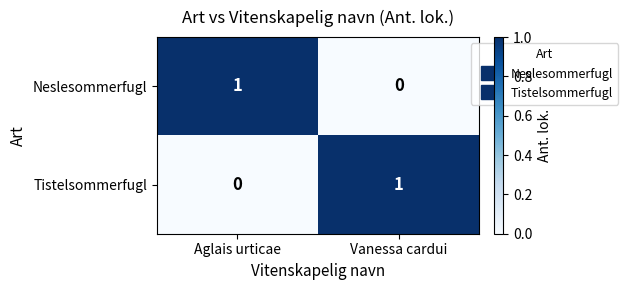

Where is Neslesommerfugl nearest to the value 0?

Vanessa cardui